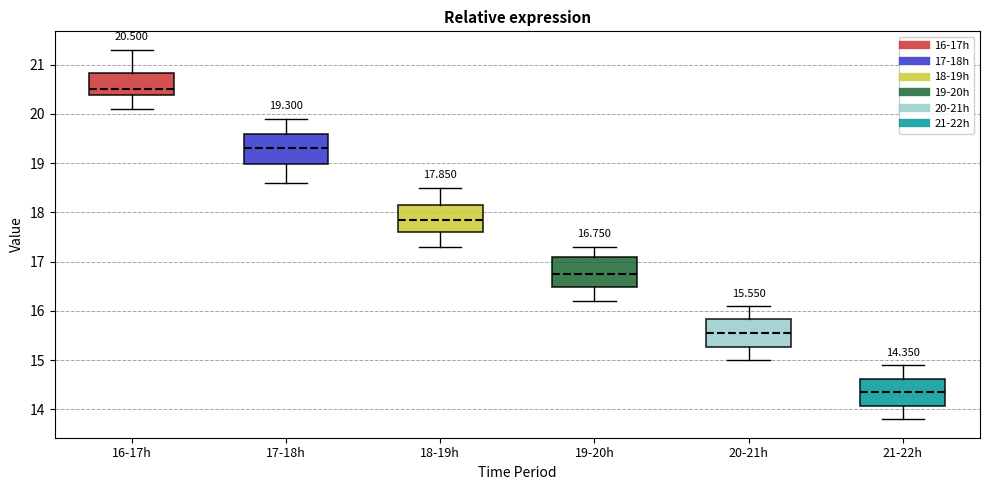

Which box's median line is the lowest?

21-22h